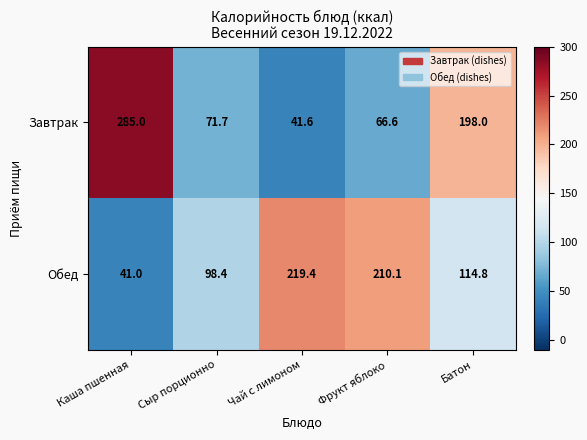

What is the total value across all series at Каша пшенная?

326.0